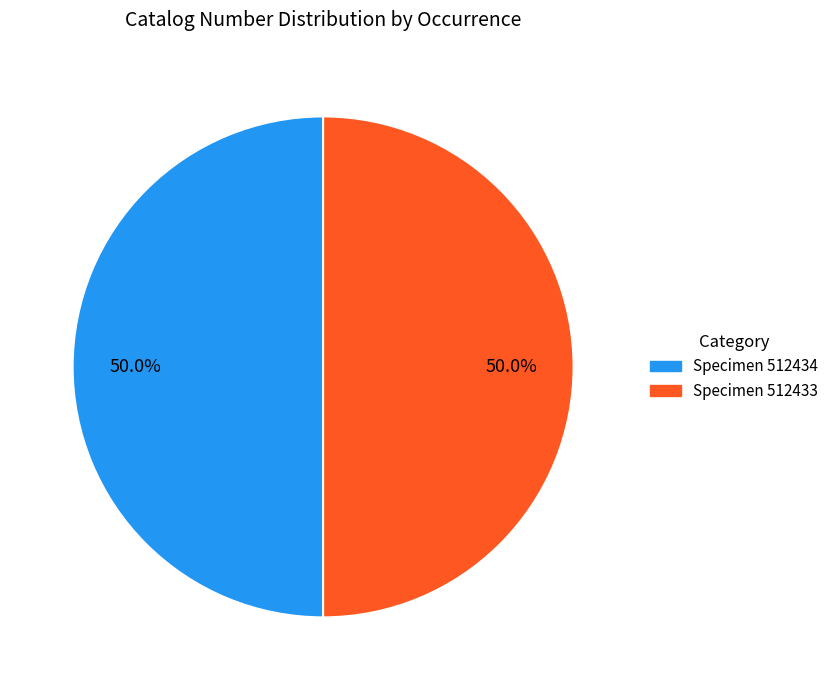

How many segments does this pie chart have?

2